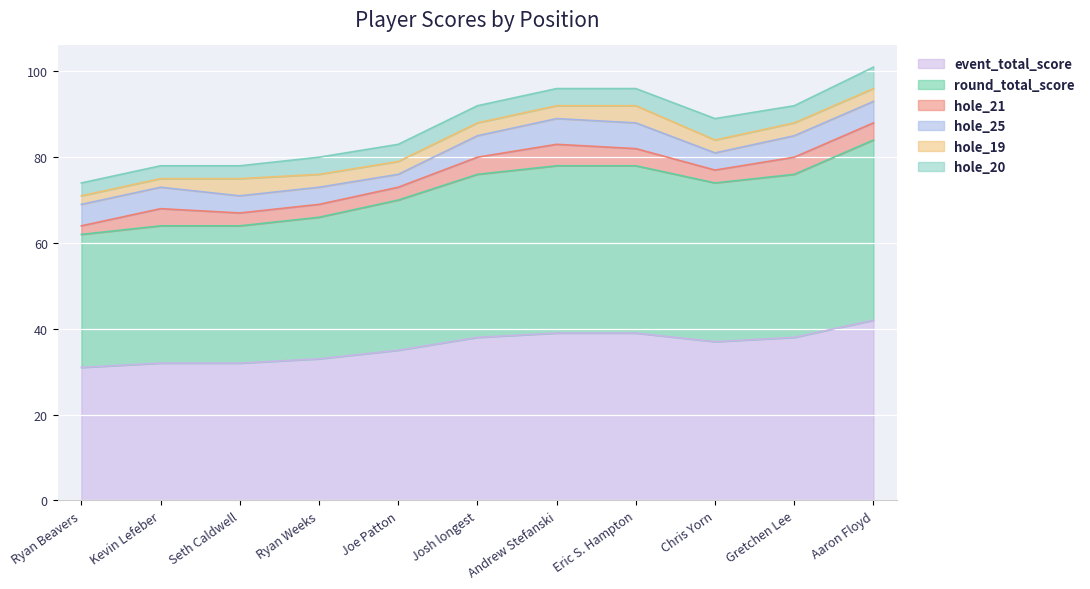

At which label does event_total_score first exceed 37?

Josh longest